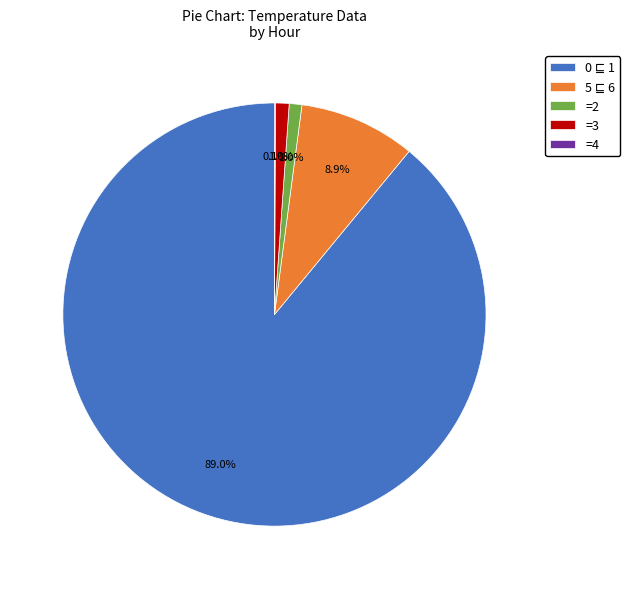

What percentage is NOT represented by =3?

99.0%